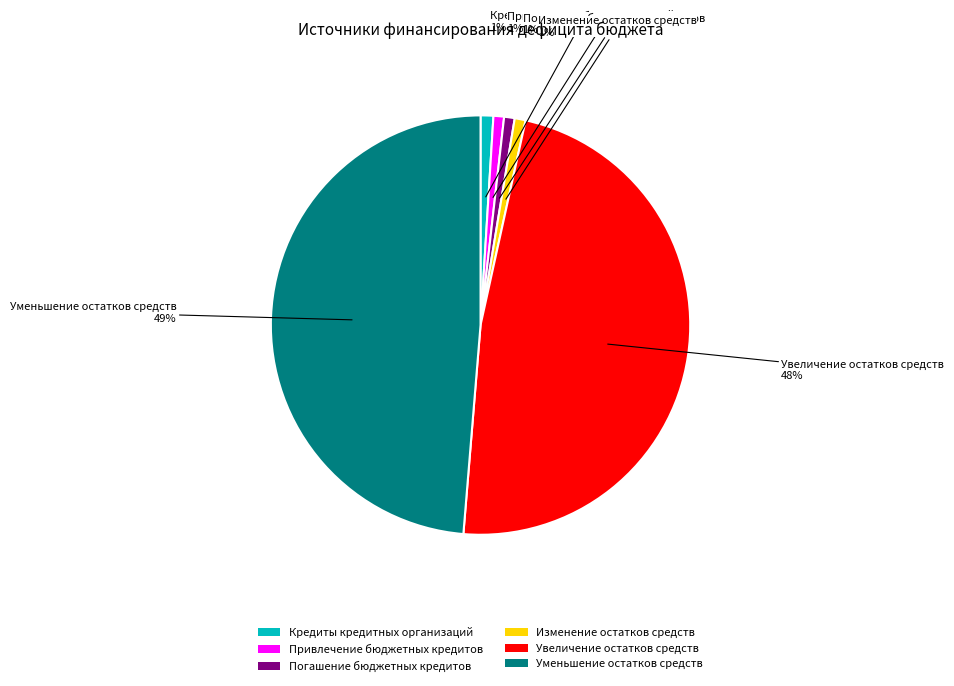

To the nearest percent, what is the difference between the Увеличение остатков средств and Погашение бюджетных кредитов slice percentages?

47%